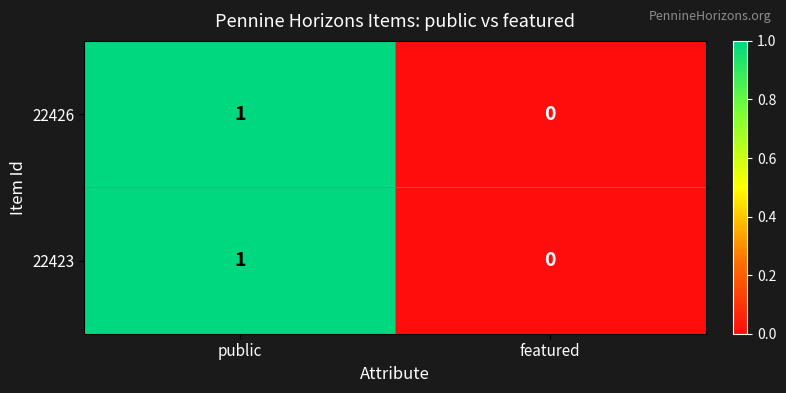

At which label is 22426 closest to 0?

featured